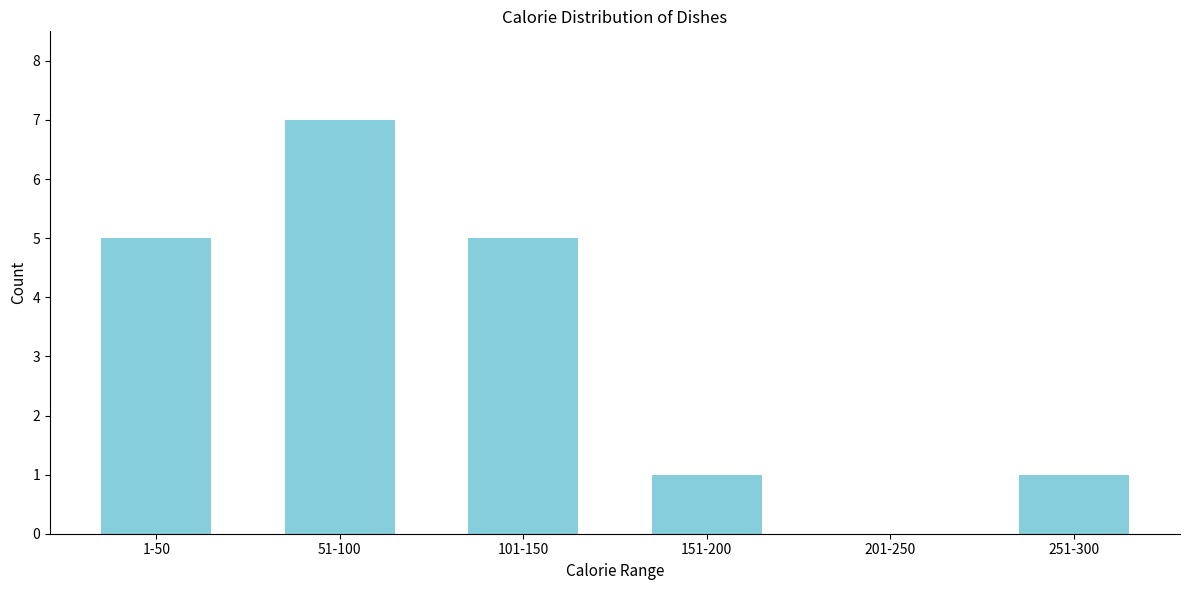

Reading right to left, transcribe all the data shown in this chart.

251-300=1	201-250=0	151-200=1	101-150=5	51-100=7	1-50=5